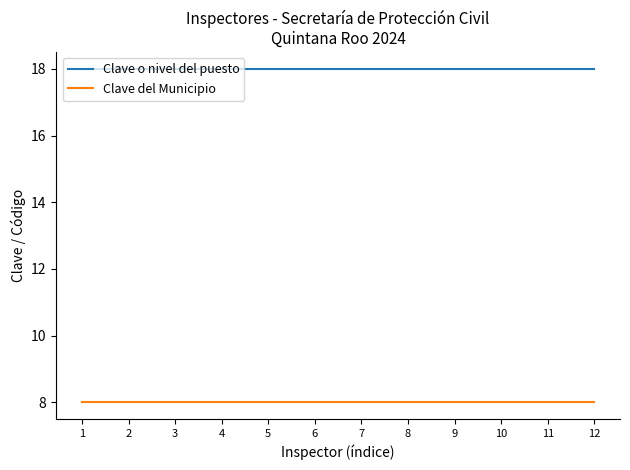

True or false: Clave o nivel del puesto and Clave del Municipio cross at least once.

False